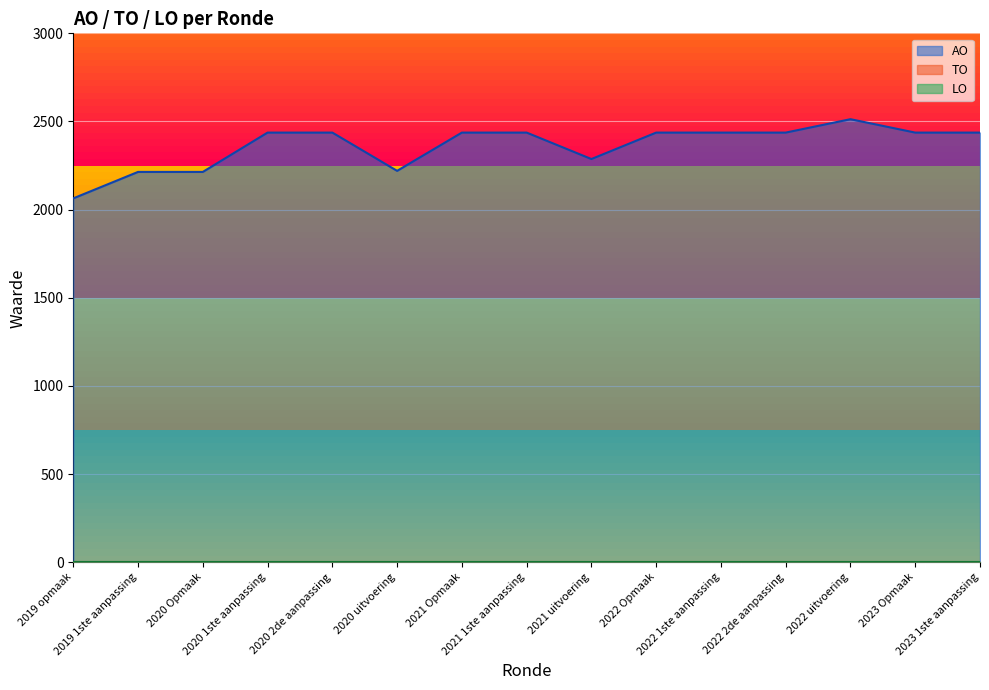

What is the label of the 1st point from the left?

2019 opmaak